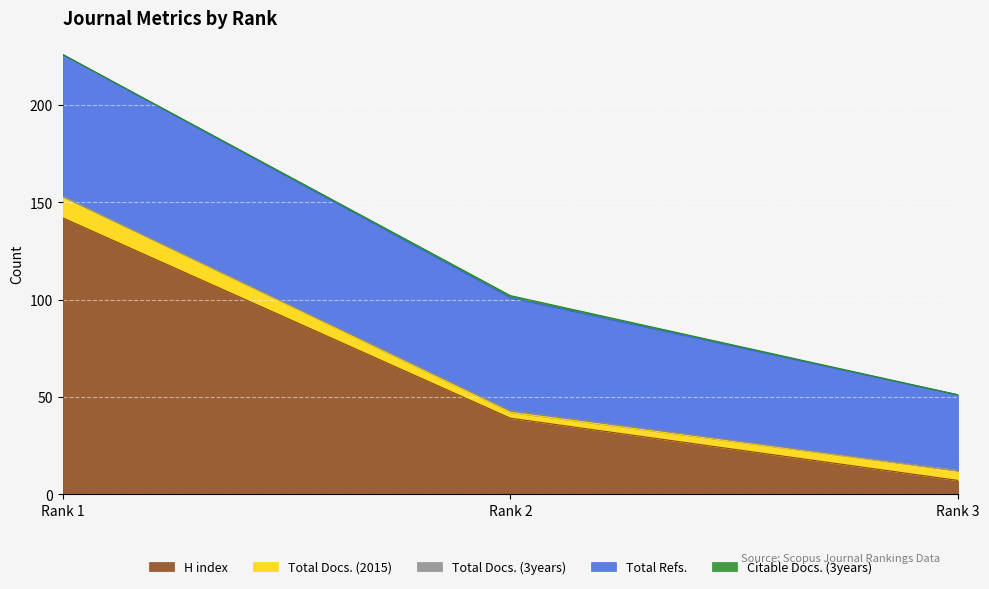

What are all the series names shown in the legend?

H index, Total Docs. (2015), Total Docs. (3years), Total Refs., Citable Docs. (3years)